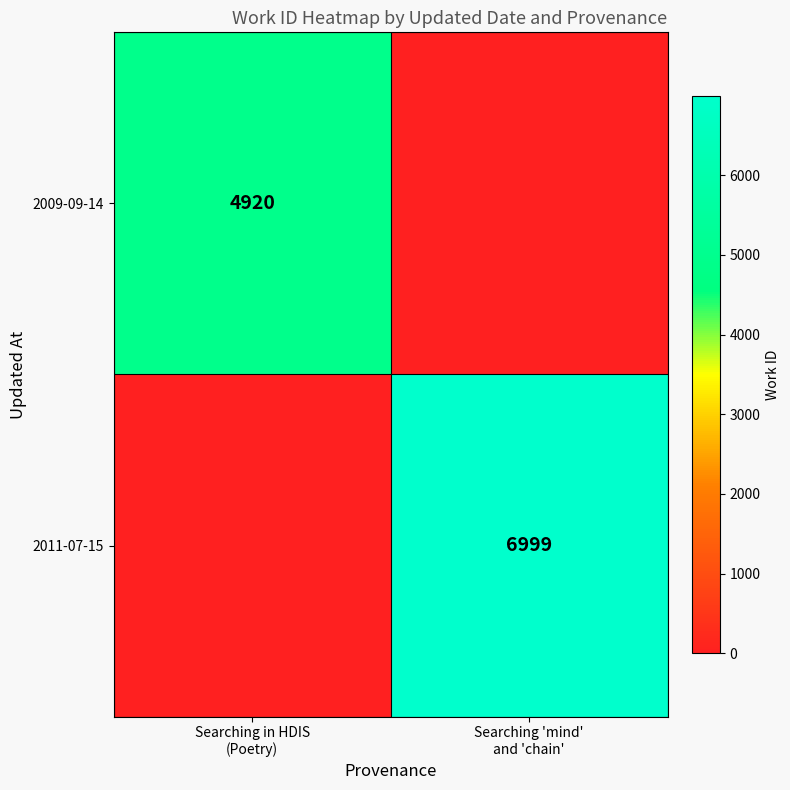

List the series in order of their peak value, highest first.

2011-07-15, 2009-09-14